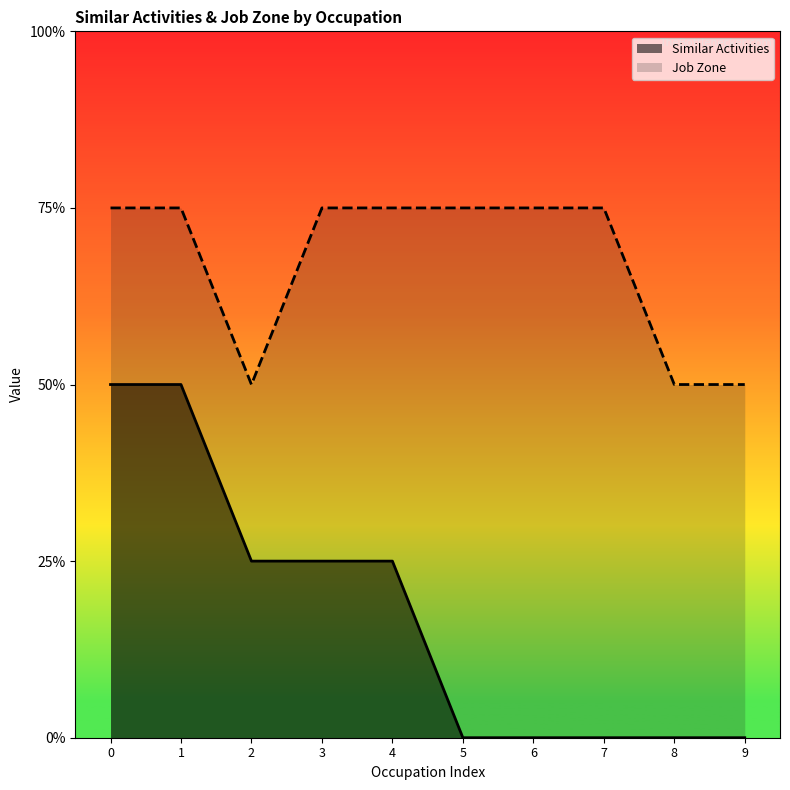

How many lines are shown in the chart?

2